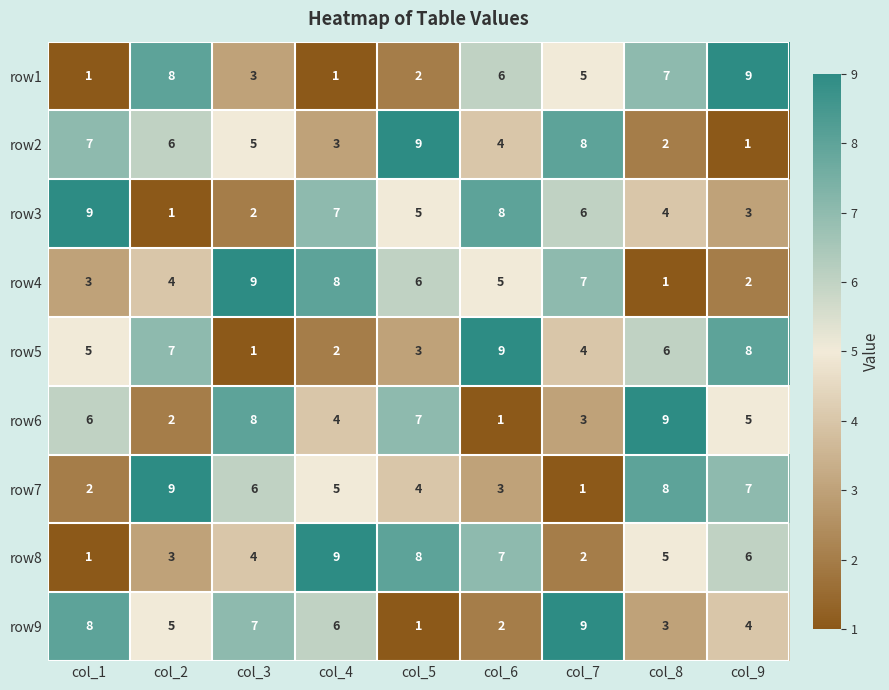

Rank the series at col_7 from lowest to highest value.

row7, row8, row6, row5, row1, row3, row4, row2, row9